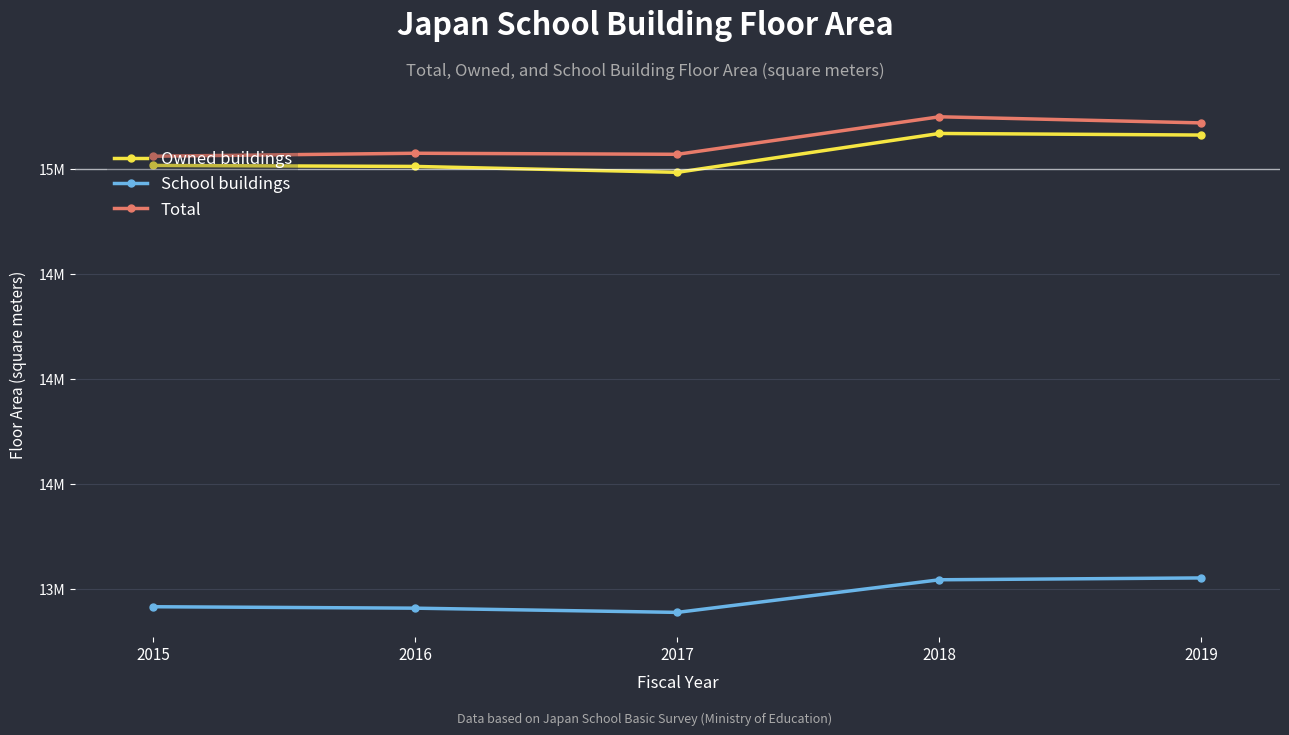

Which series has the largest total across all categories?

Total